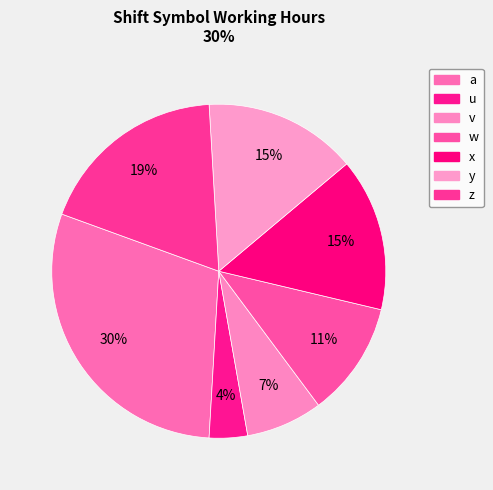

To the nearest percent, what is the difference between the largest and smallest slice percentages?

26%